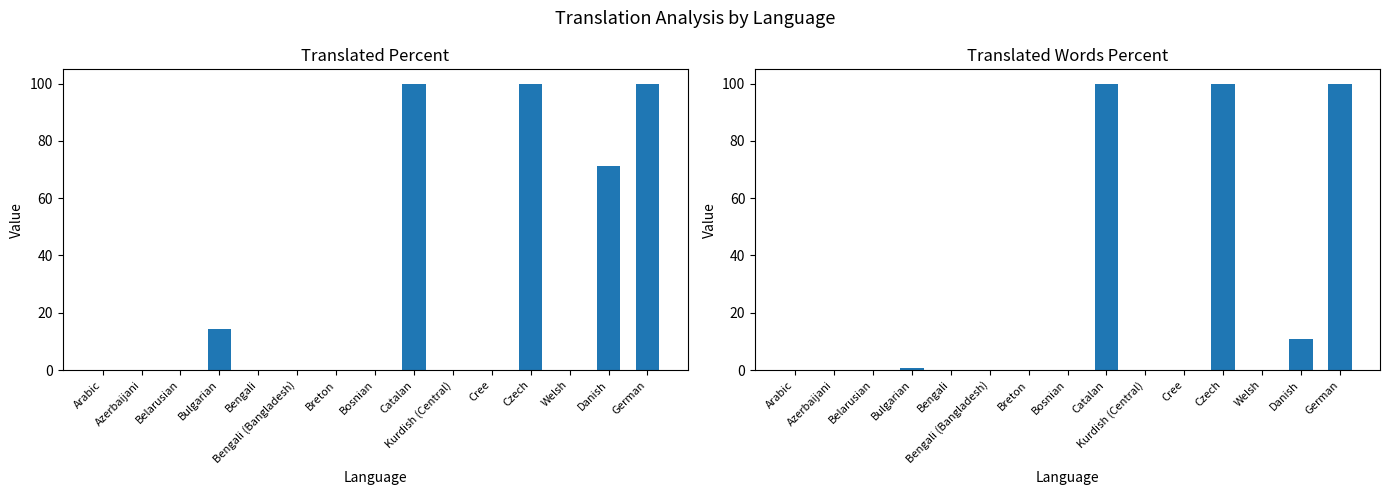

What is the label of the 15th bar from the left?

German